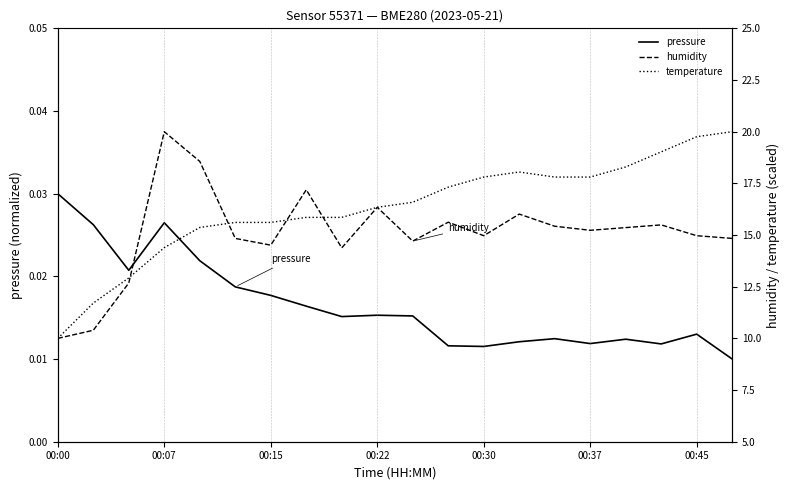

What are all the series names shown in the legend?

pressure, humidity, temperature